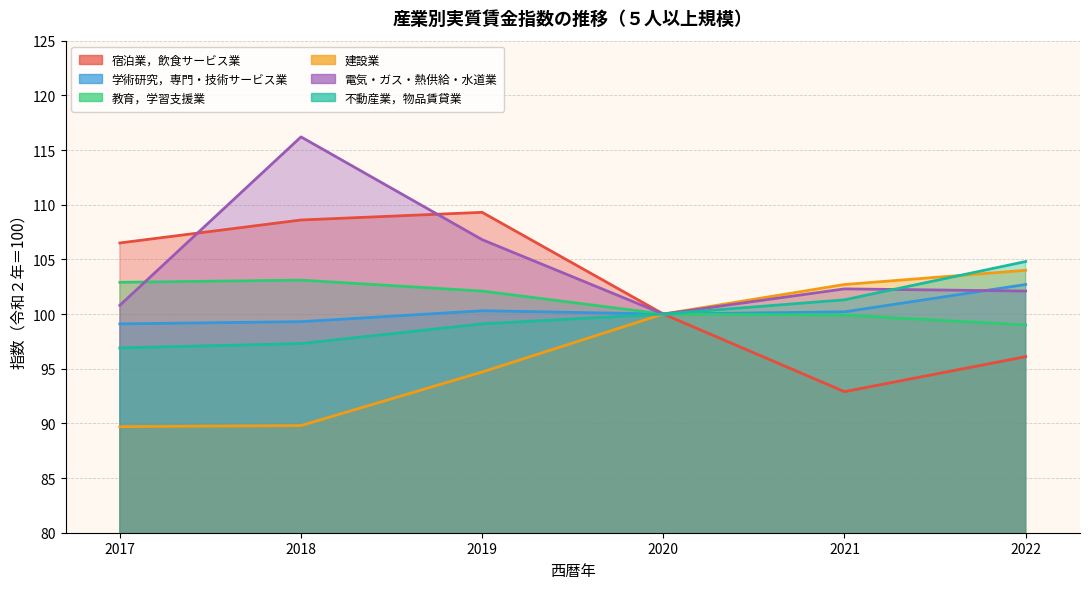

Does the chart display data point markers on the line(s)?

No